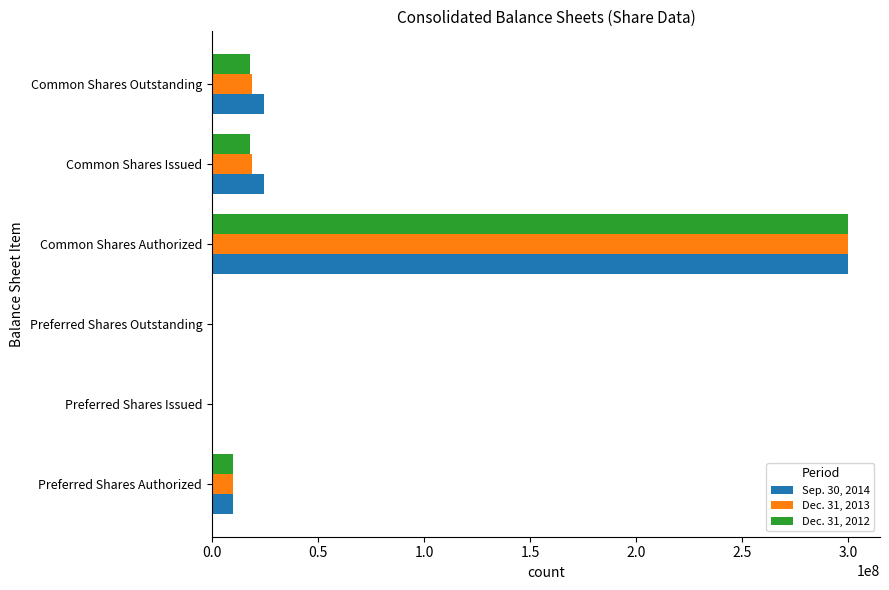

The value of Dec. 31, 2012 at Common Shares Issued is 17932500. True or false?

True